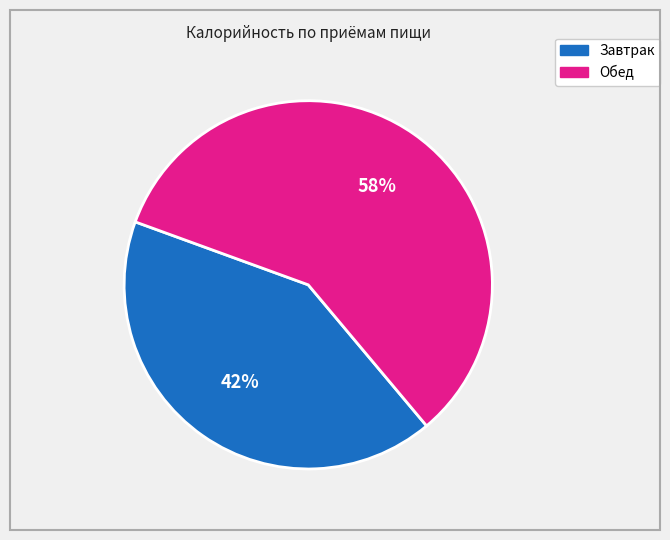

Does Завтрак represent more than half of the total?

No